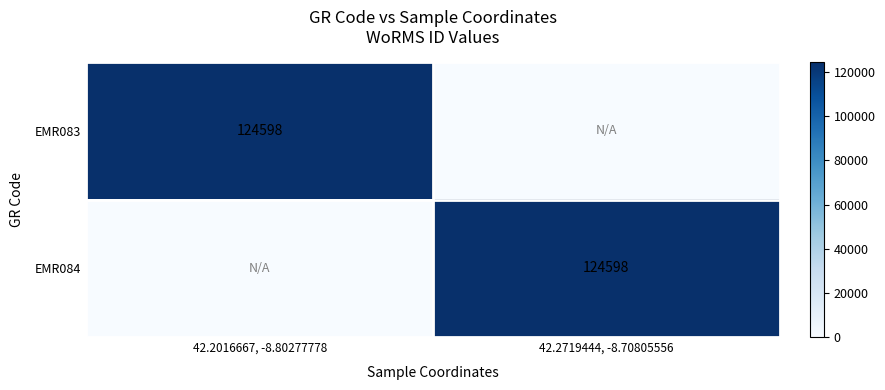

The value of EMR084 at 42.2719444, -8.70805556 is 124598. True or false?

True